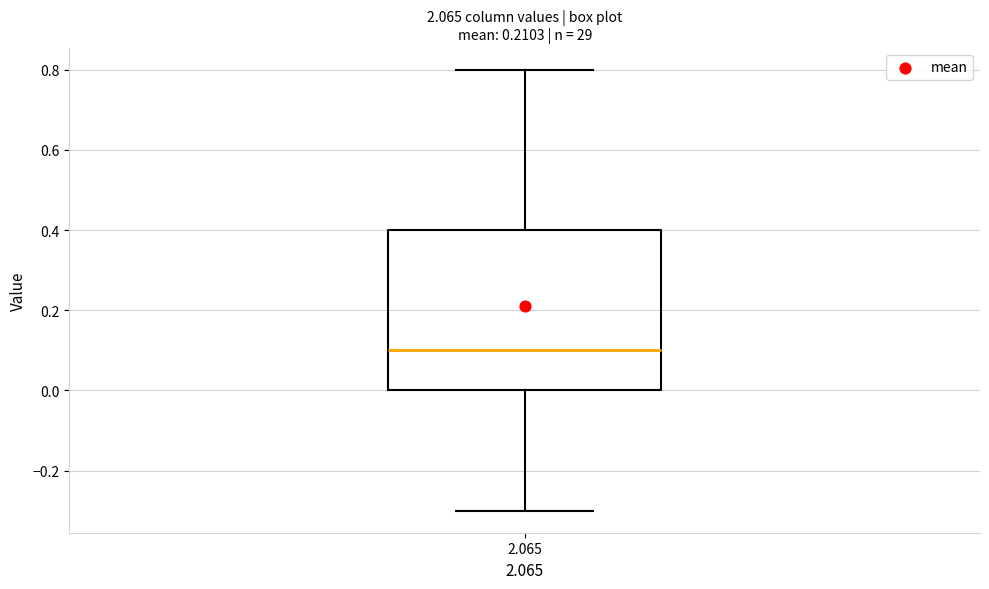

Transcribe this box plot: give where the median line is, the range the box spans, and where the two whiskers end, as read against the y-axis. The values are not printed on the chart, so give them approximately, as read against the axis.

median 0.1, box 0.0 to 0.4, whiskers -0.3 to 0.8